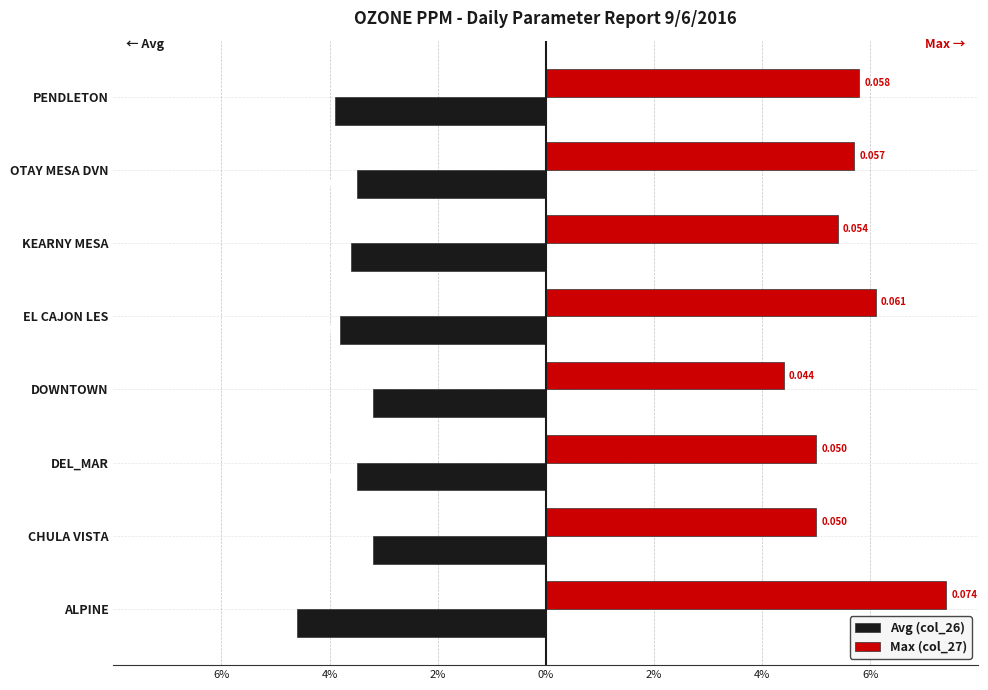

What are all the series names shown in the legend?

Avg (col_26), Max (col_27)